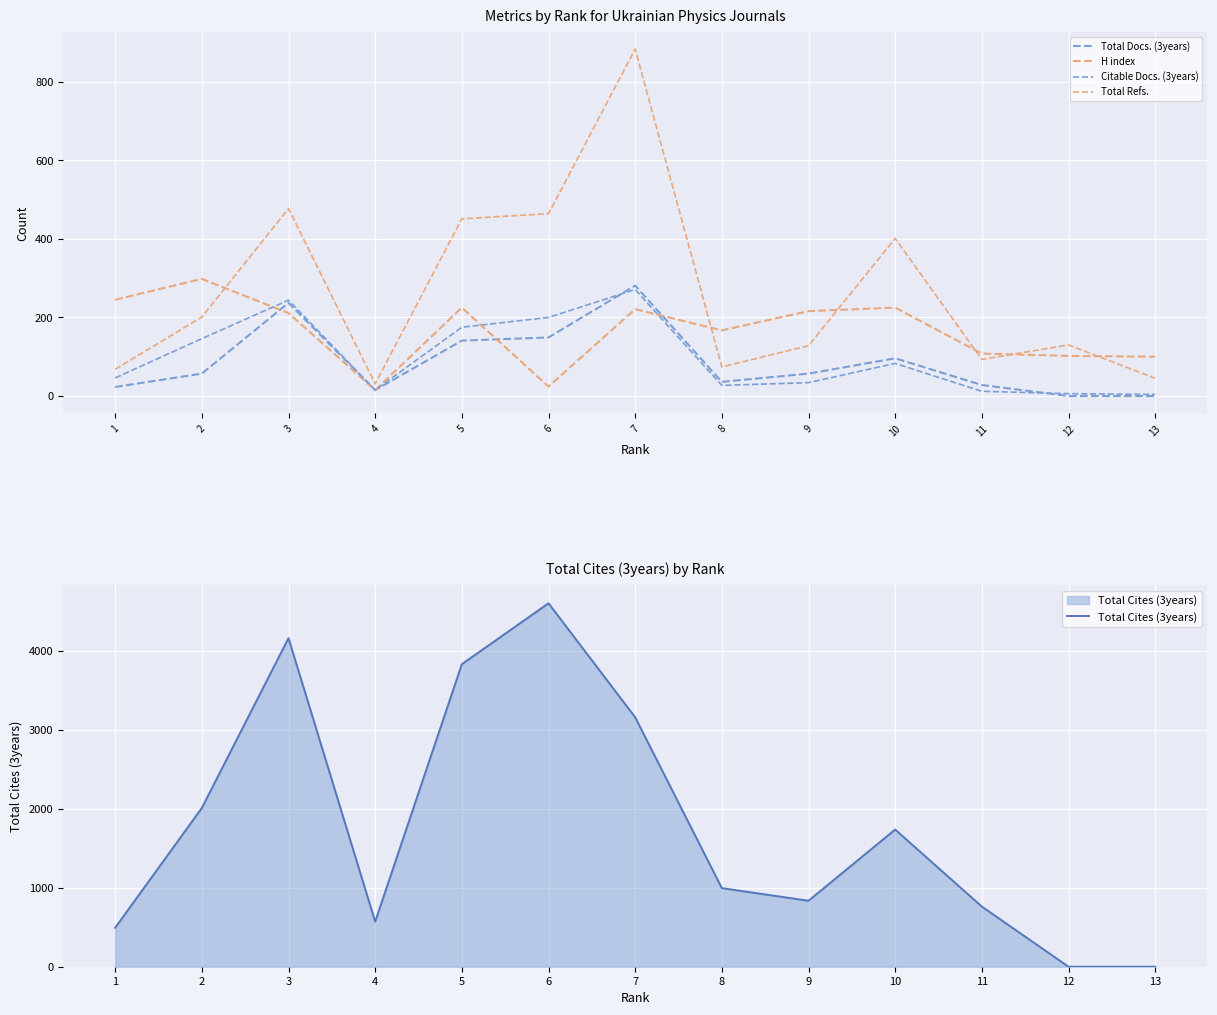

Which category has the highest value in the Total Refs. series?

7